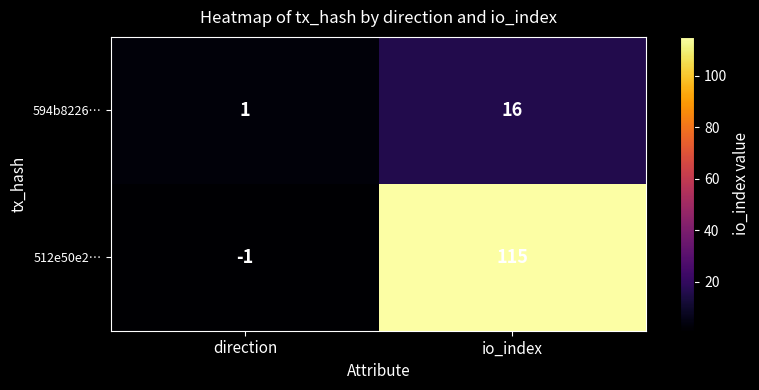

True or false: 512e50e2… has a value of -1 at direction.

True